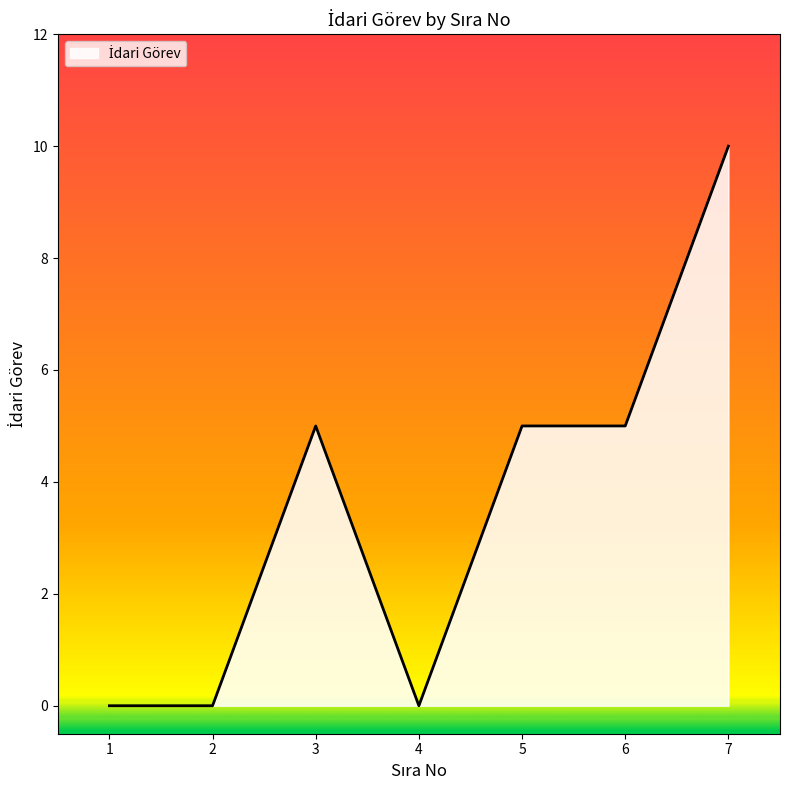

How many values are below 5?

3